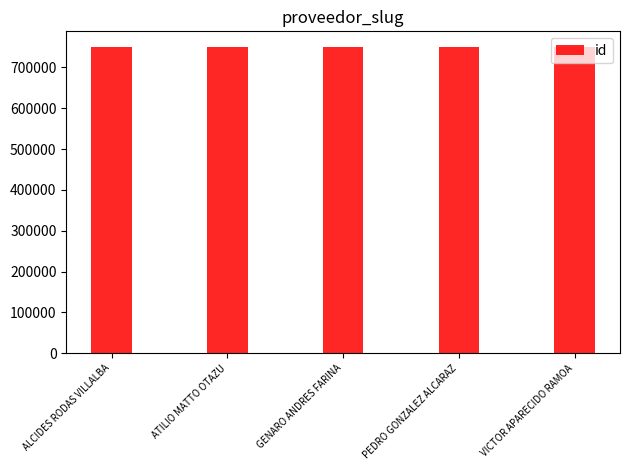

Are the bars grouped side by side (vs. stacked)?

No